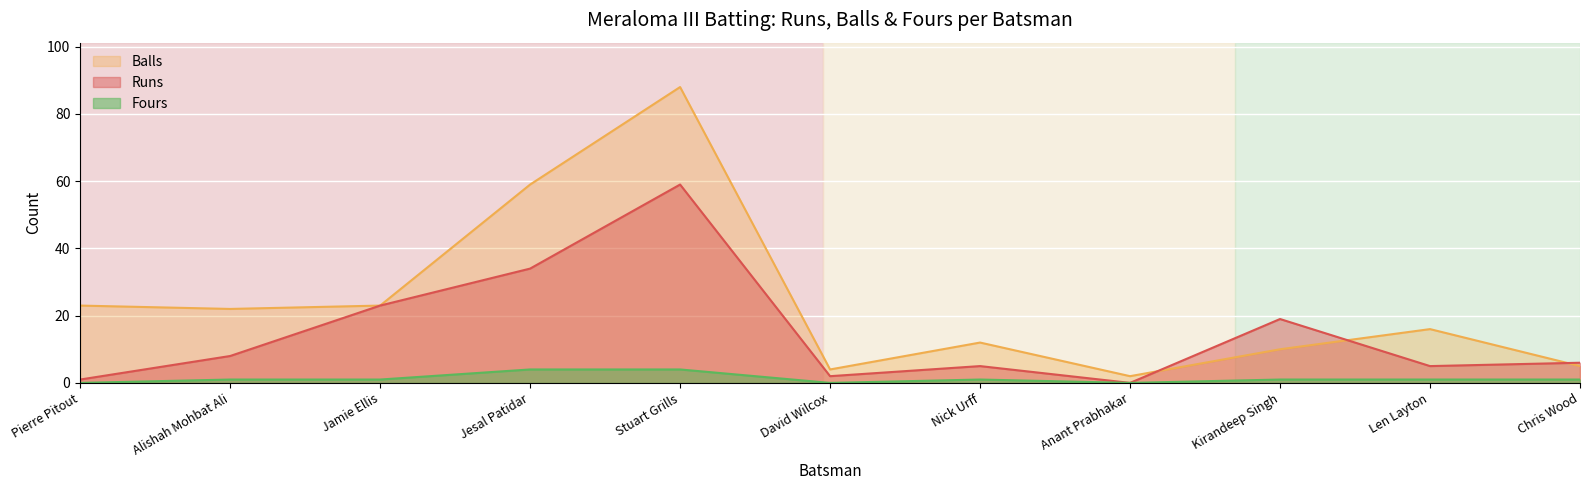

How many lines are shown in the chart?

3